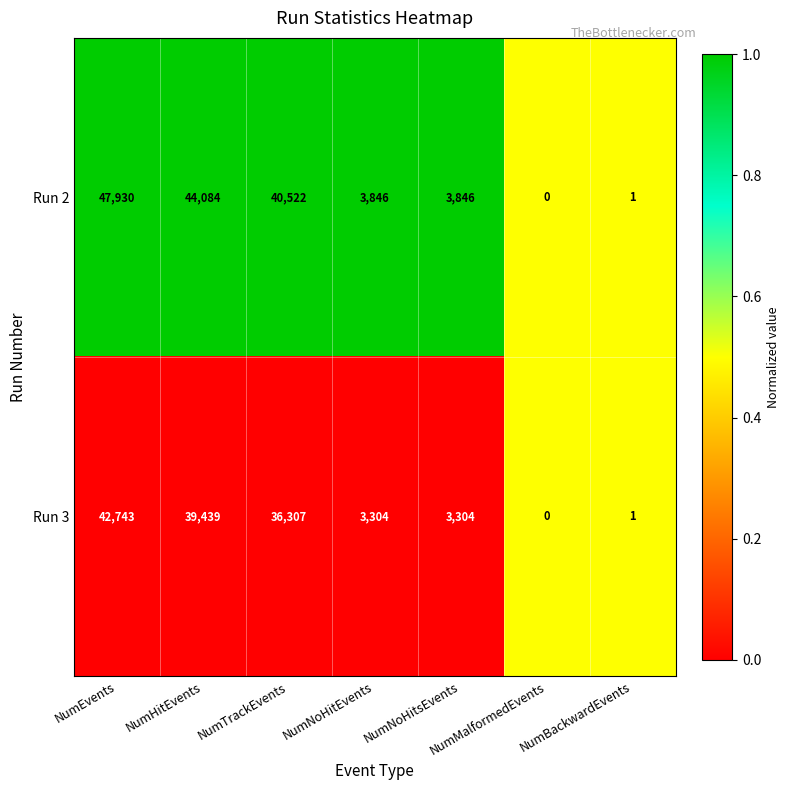

At which label is Run 2 closest to 23965?

NumTrackEvents